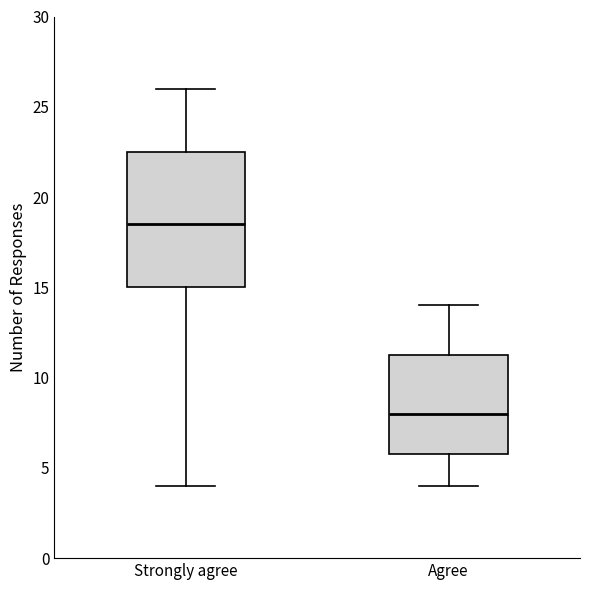

Which box is the tallest, from its lower edge to its upper edge?

Strongly agree